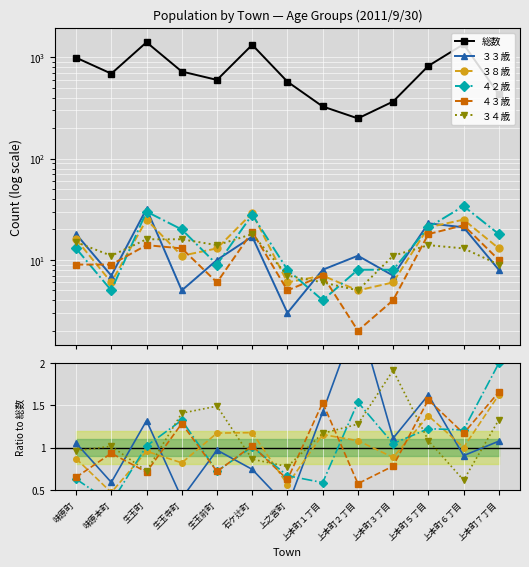

How many lines are shown in the chart?

6